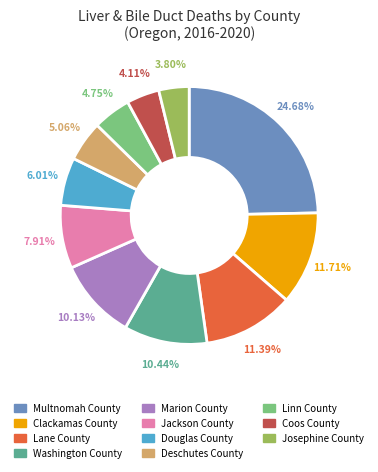

Which category has the biggest portion of the pie?

Multnomah County